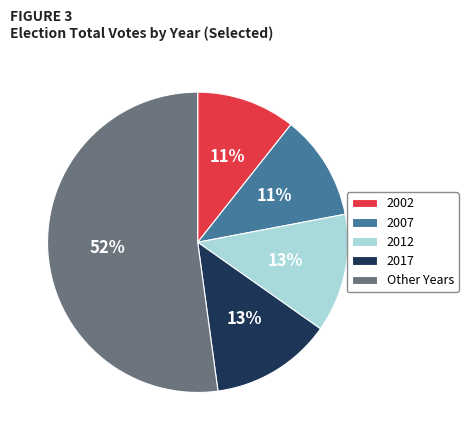

To the nearest percent, what portion does 2002 represent?

11%